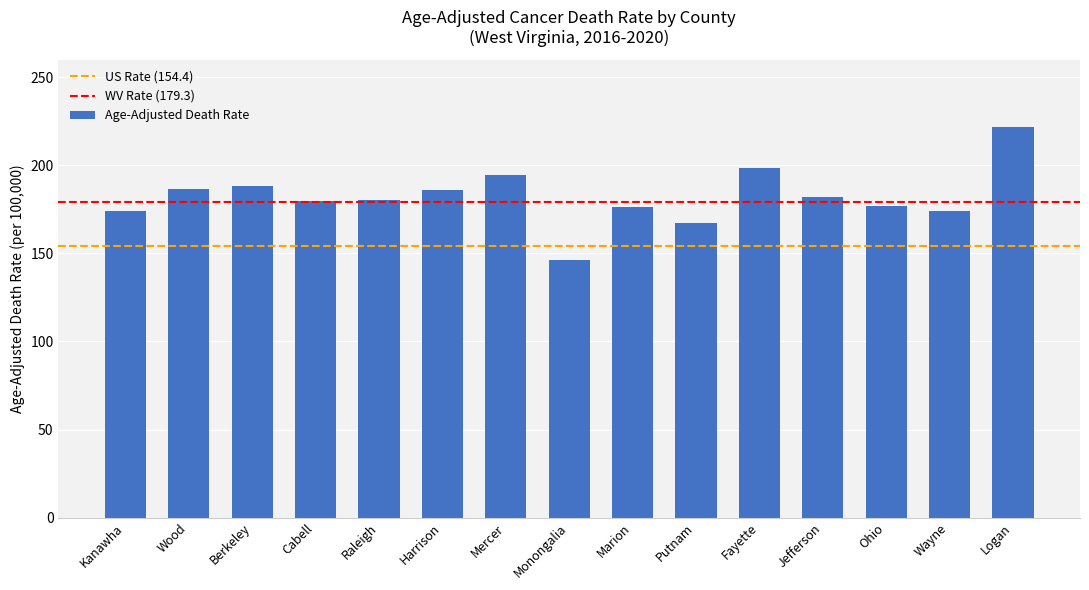

At which label does the data first exceed 180?

Wood